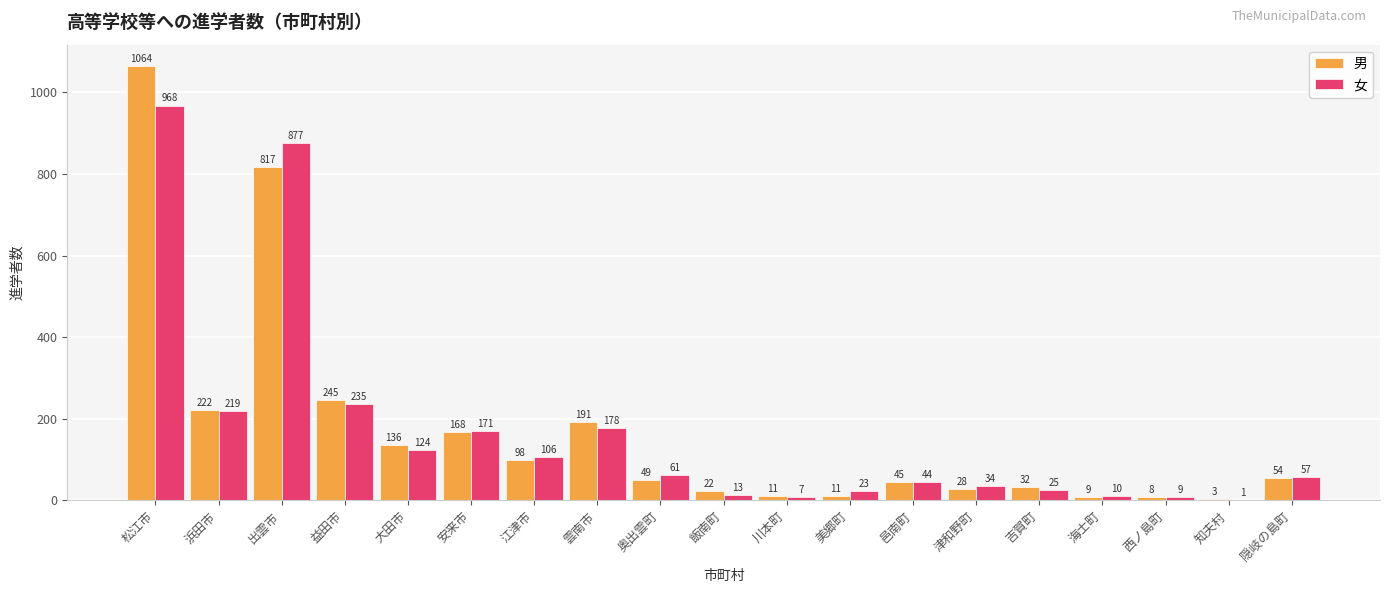

What is the sum of the 男 values at 浜田市 and 西ノ島町?

230